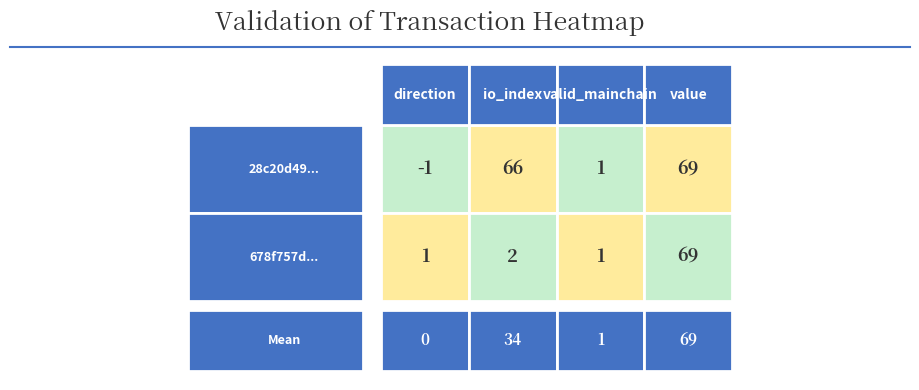

Is the value of 28c20d49bb2f5cfb83dd56a0c7fda17f8666ede at 3 greater than the value of 678f757d1130b7b4c85cc13f9adb50bccdf9389 at 3?

No